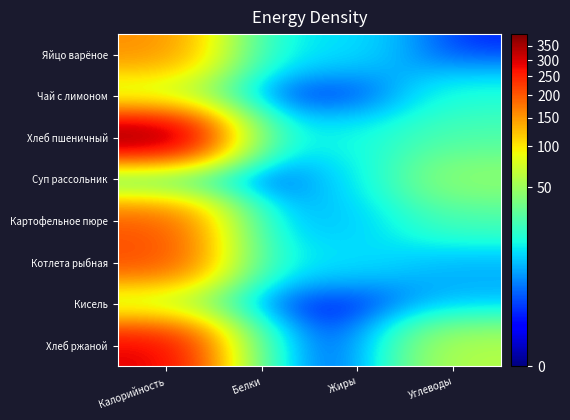

At how many categories does at least one series exceed 269?

1